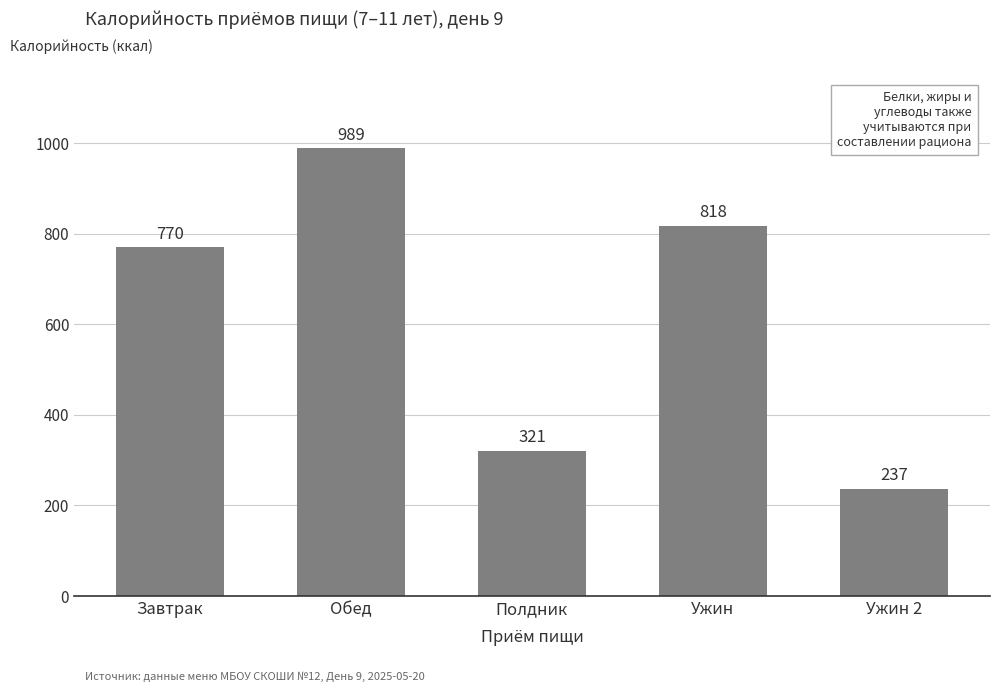

What position from the right is Полдник?

3